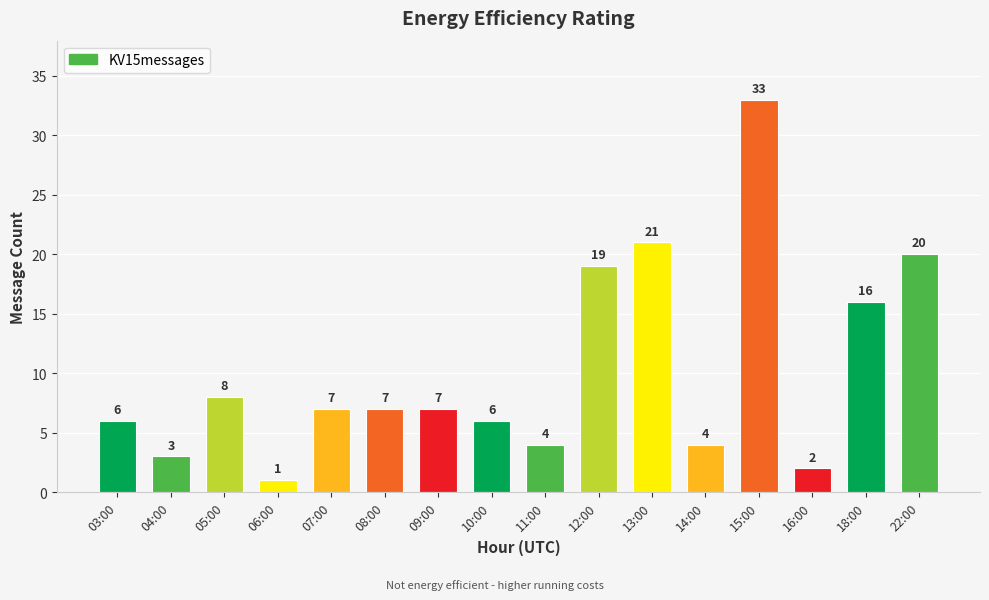

What is the sum of the values at 11:00 and 04:00?

7